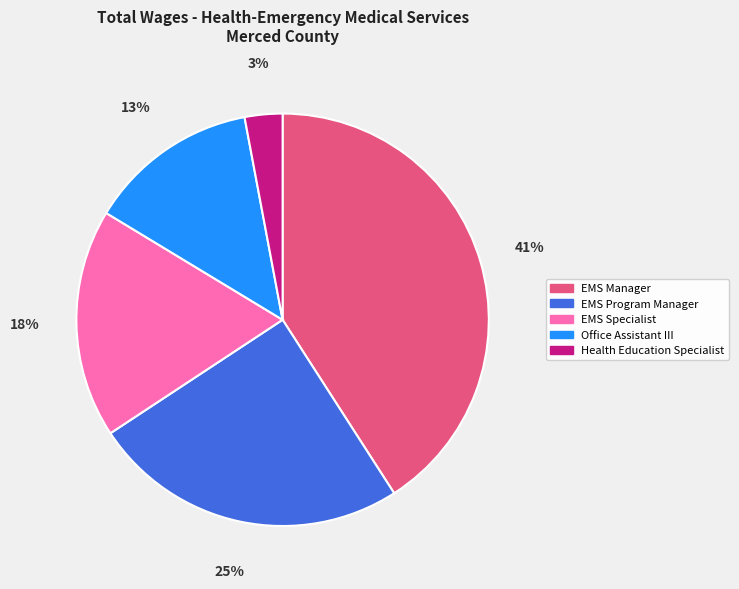

To the nearest percent, what is the difference between the largest and smallest slice percentages?

38%